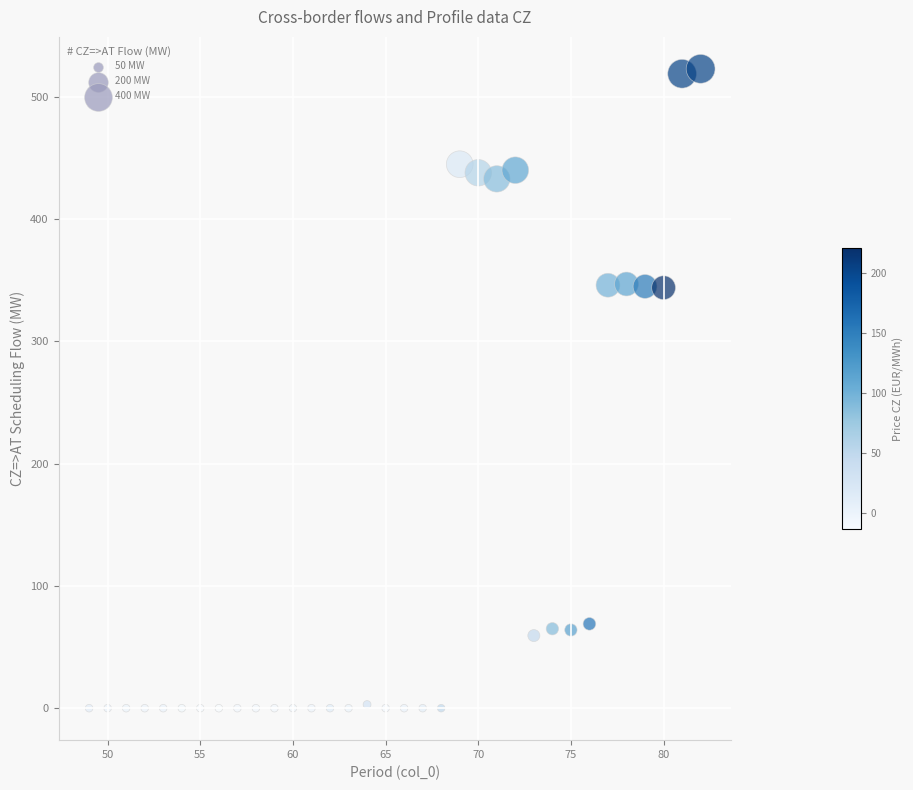

What is the range of Y values (max minus min)?

523.0